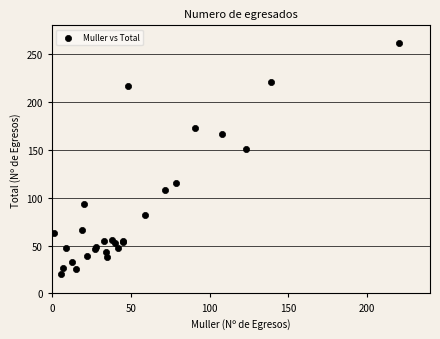

What Y value in the scatter plot is closest to 141?

151